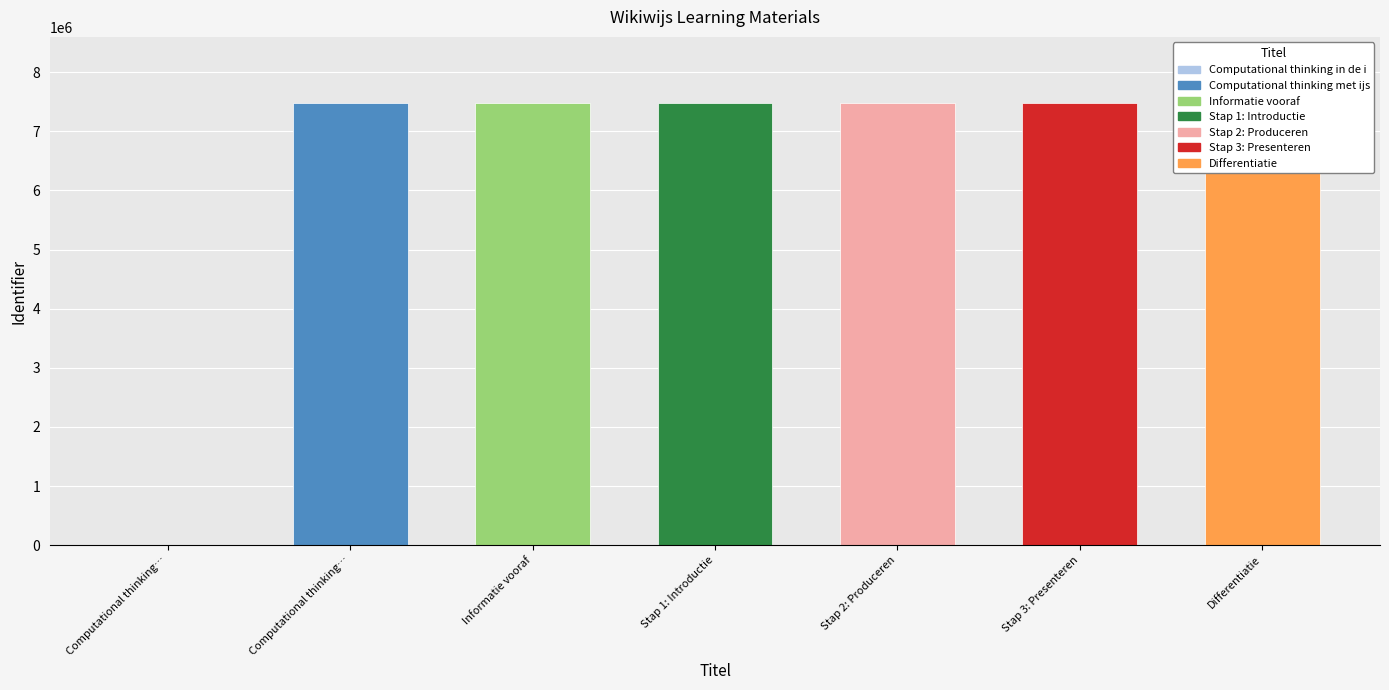

What is the change in value from Stap 2: Produceren to Differentiatie?

+4